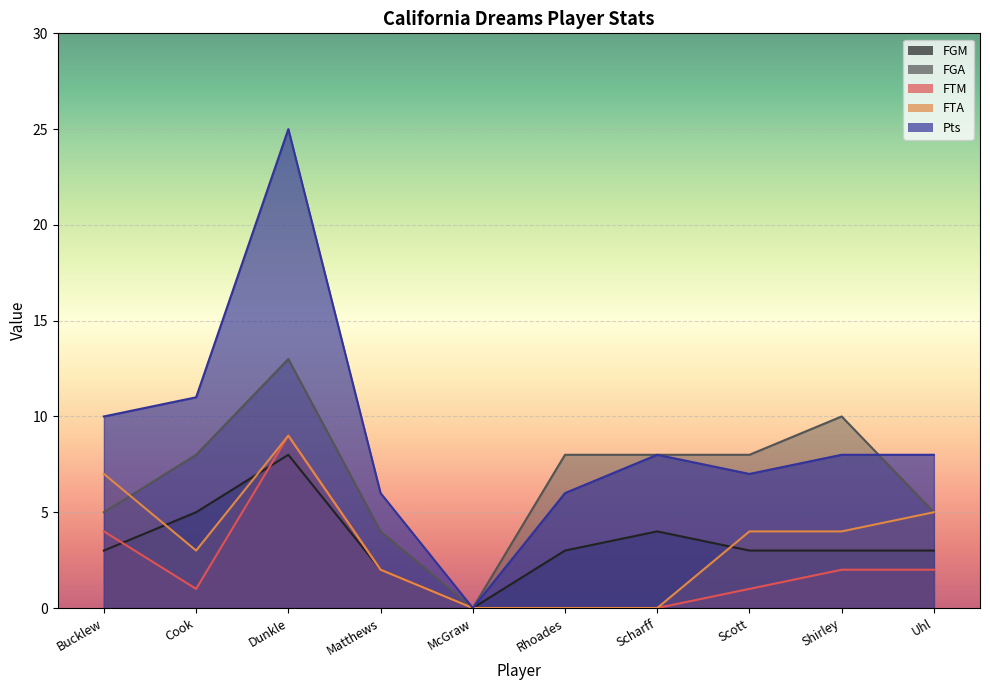

In Pts, how many points are higher than both neighbors (excluding endpoints)?

2